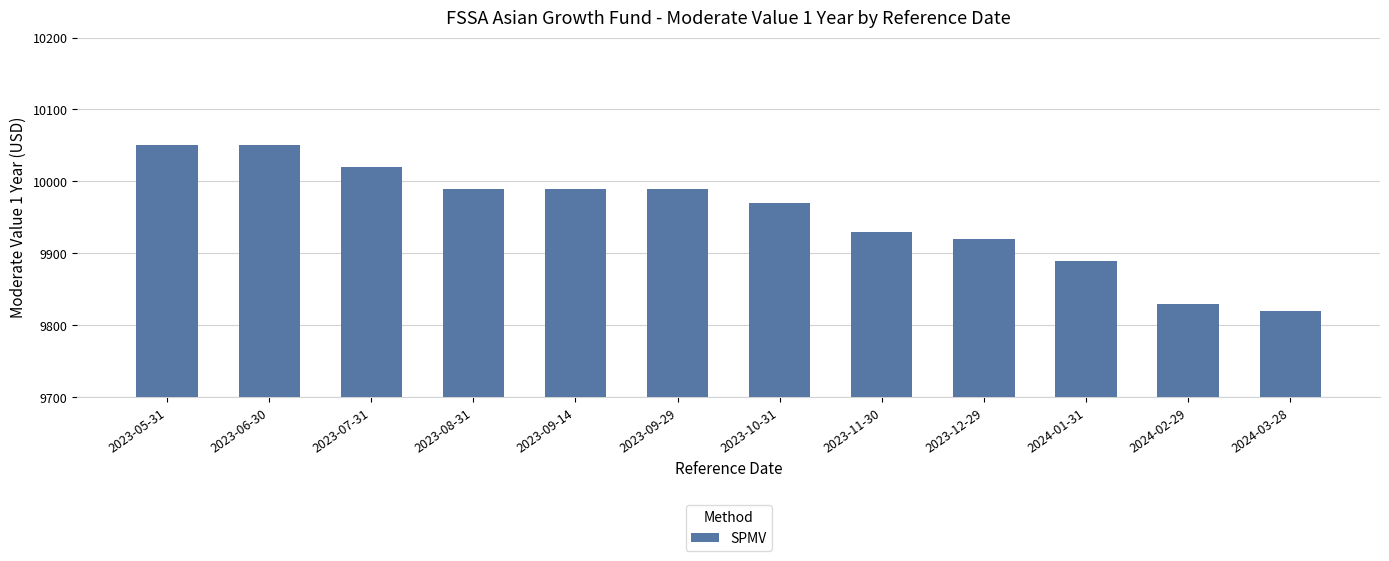

Is it true that the value at 2023-06-30 is 5712?

False